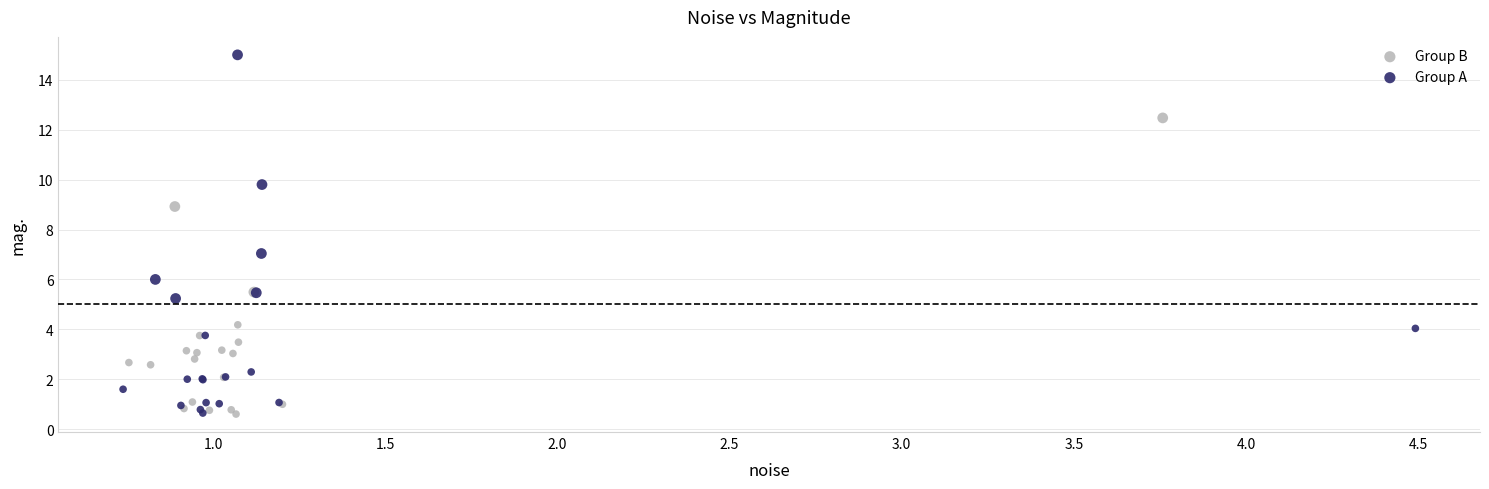

Which series contains the highest Y value?

Group A